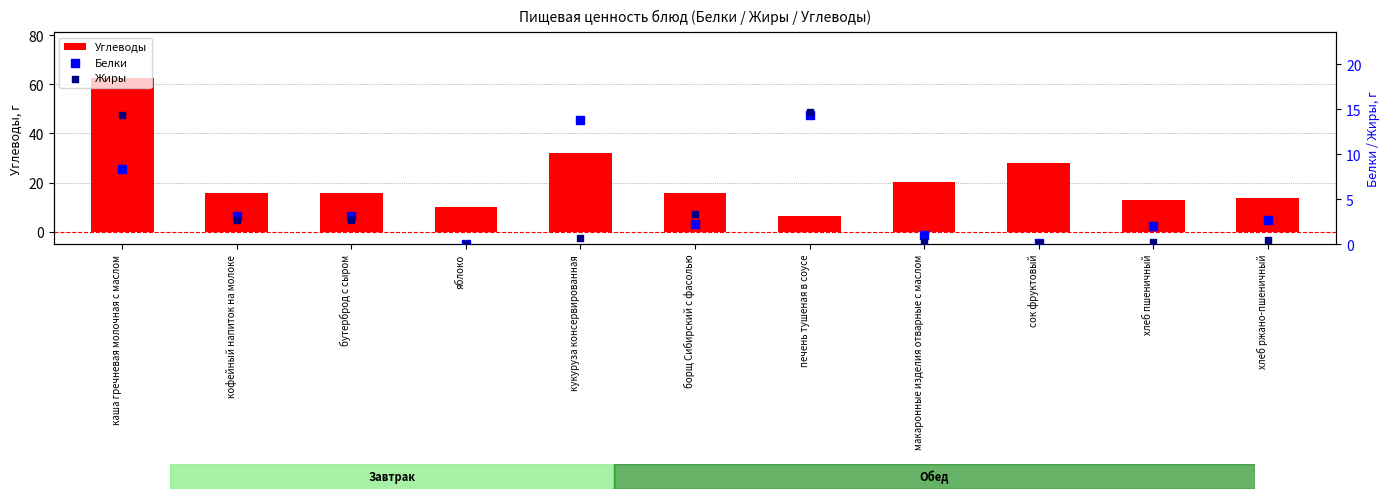

At which category is the sum across all series the highest?

каша гречневая молочная с маслом